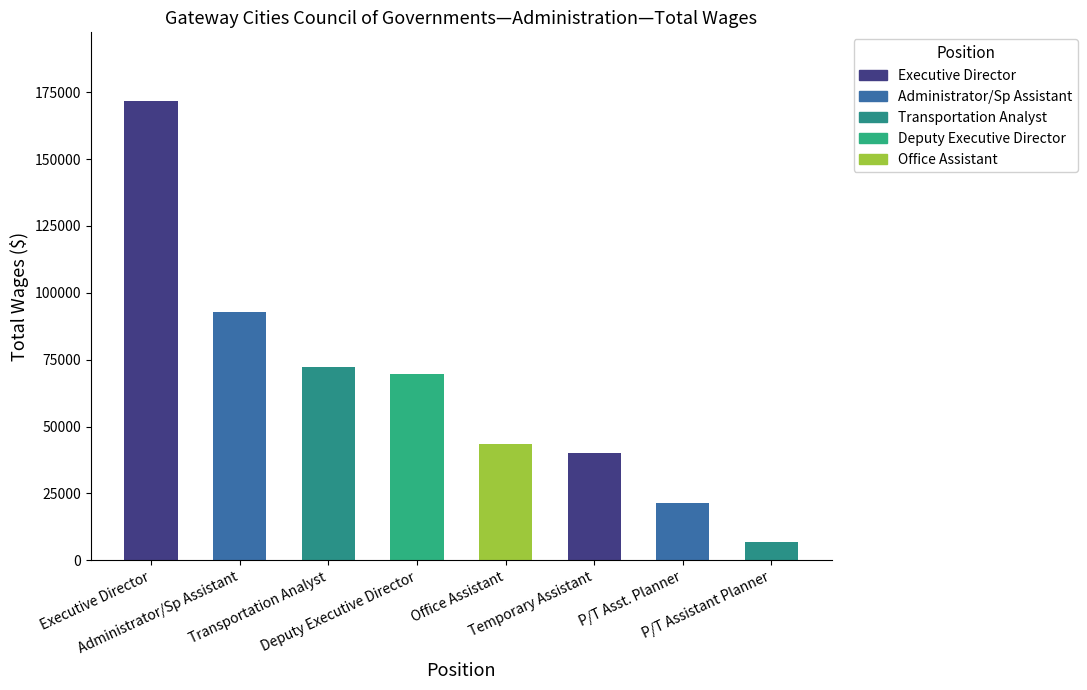

Read the value at Administrator/Sp Assistant, to the nearest 100.

93000